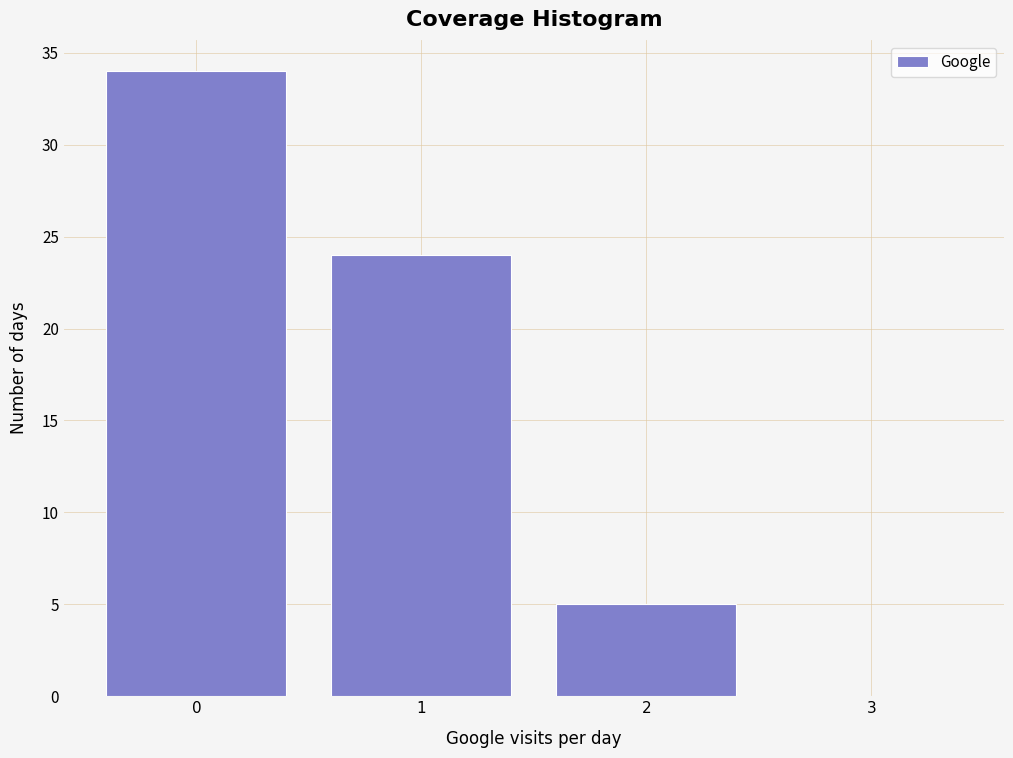

Reading left to right, list all the values displayed in this chart.

0=34	1=24	2=5	3=0